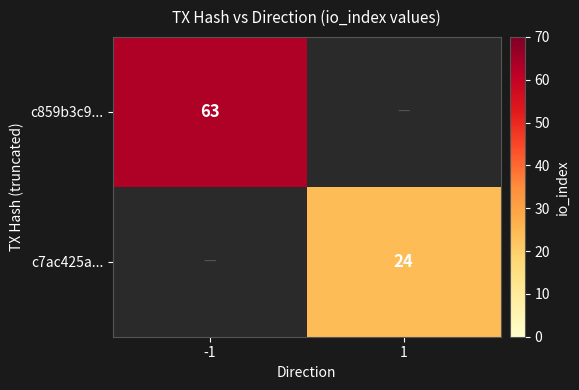

Is it true that c7ac425a... equals 8 at 1?

False